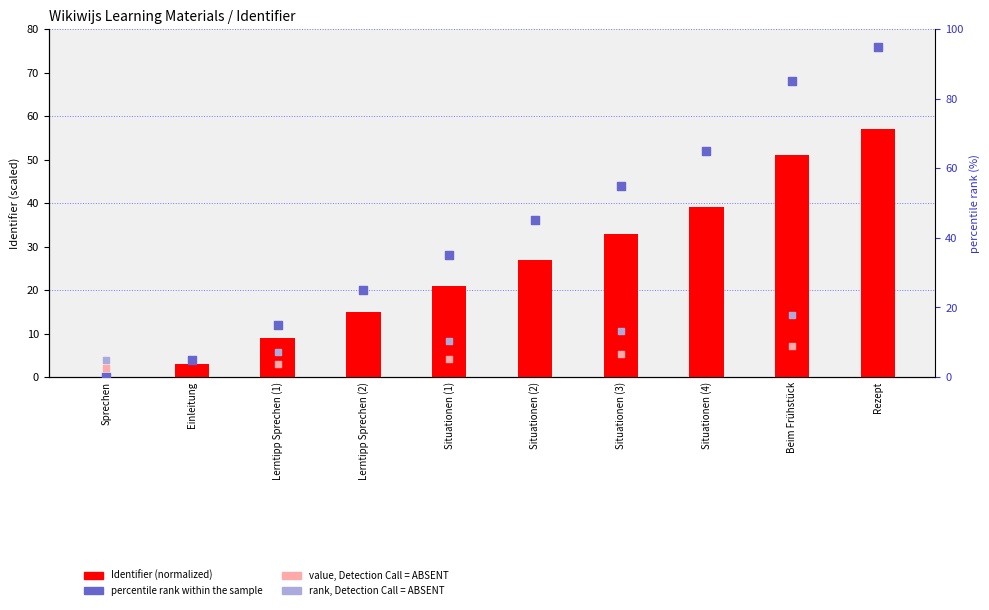

Which has a higher value, Situationen (2) or Situationen (4)?

Situationen (4)